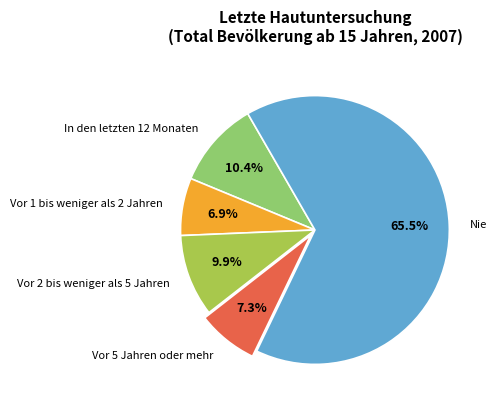

Does Nie account for over 50% of the chart?

Yes